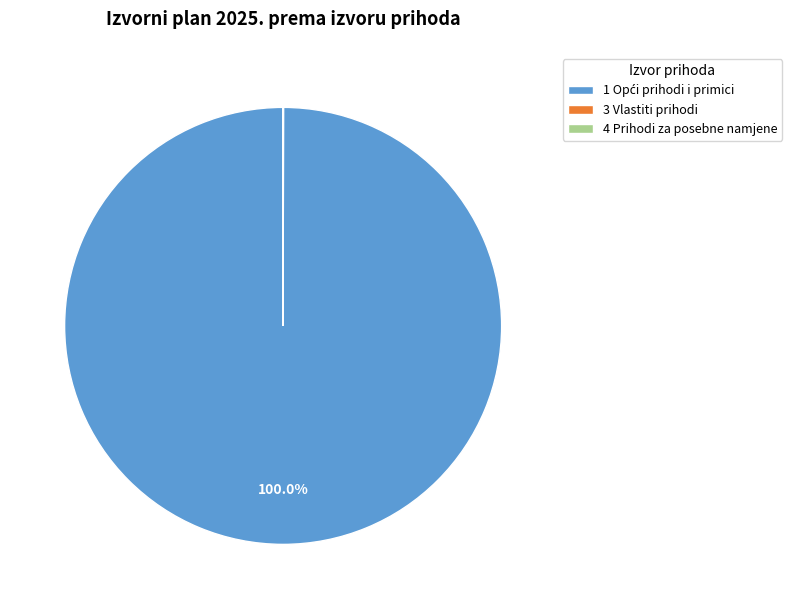

Does any single category account for the majority?

Yes